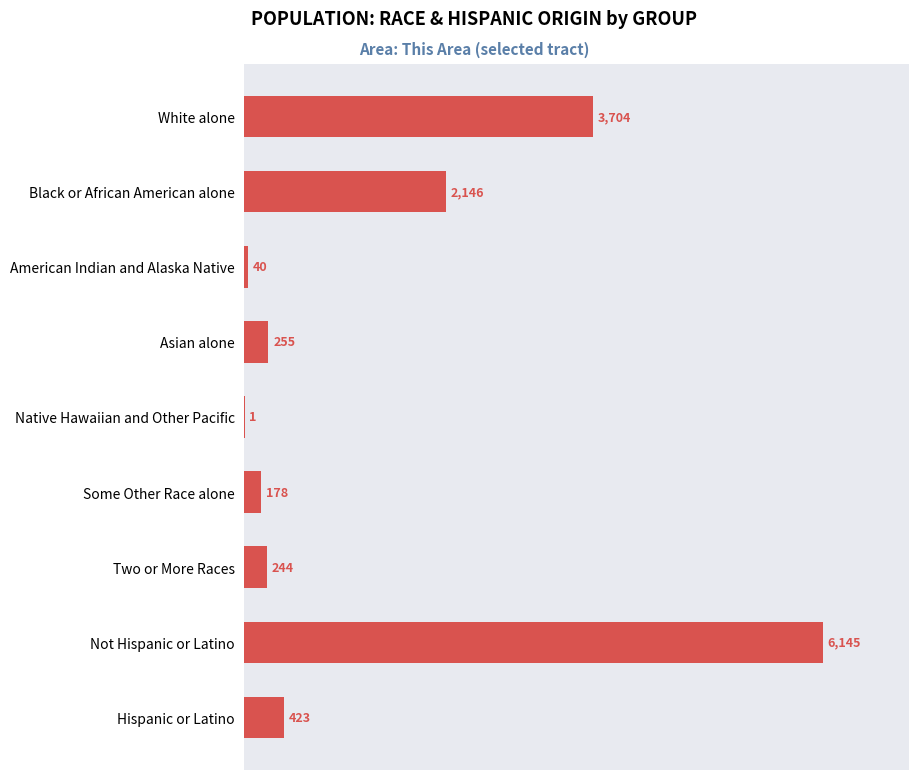

List the labels in order of value, smallest first.

Native Hawaiian and Other Pacific, American Indian and Alaska Native, Some Other Race alone, Two or More Races, Asian alone, Hispanic or Latino, Black or African American alone, White alone, Not Hispanic or Latino